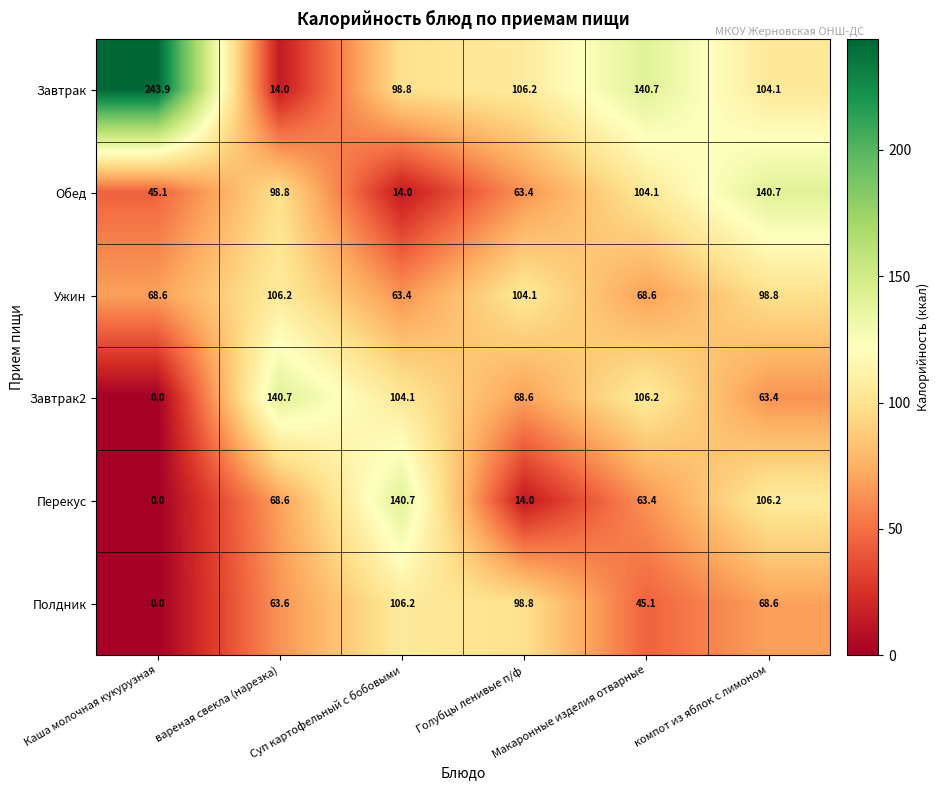

What is the difference between the highest and lowest values at Каша молочная кукурузная?

243.9